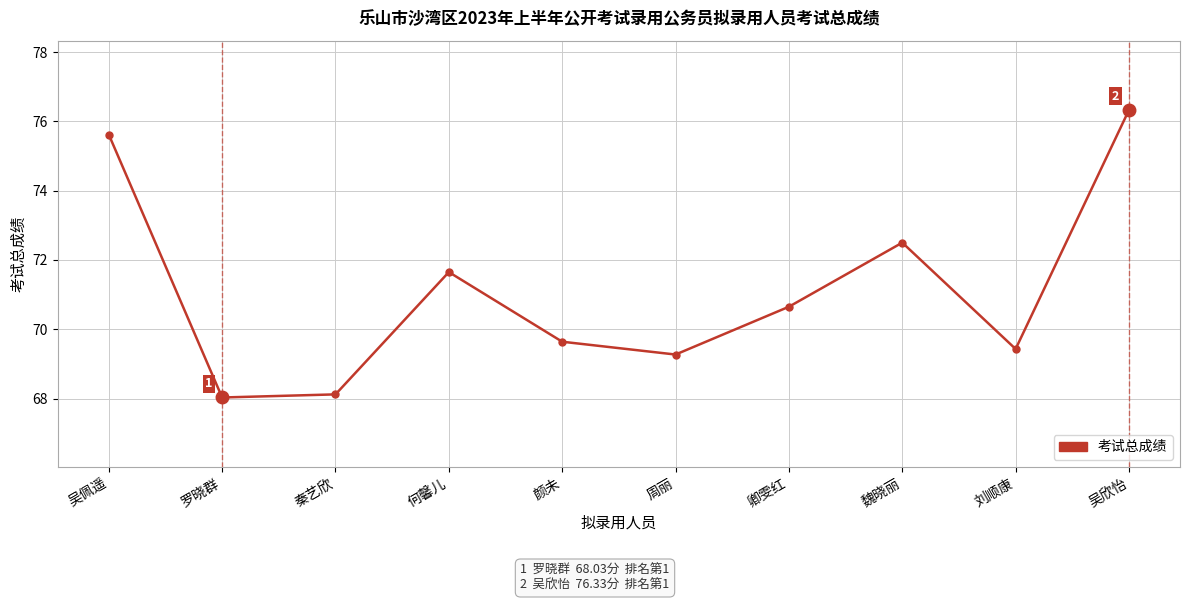

How many values are below 70?

5